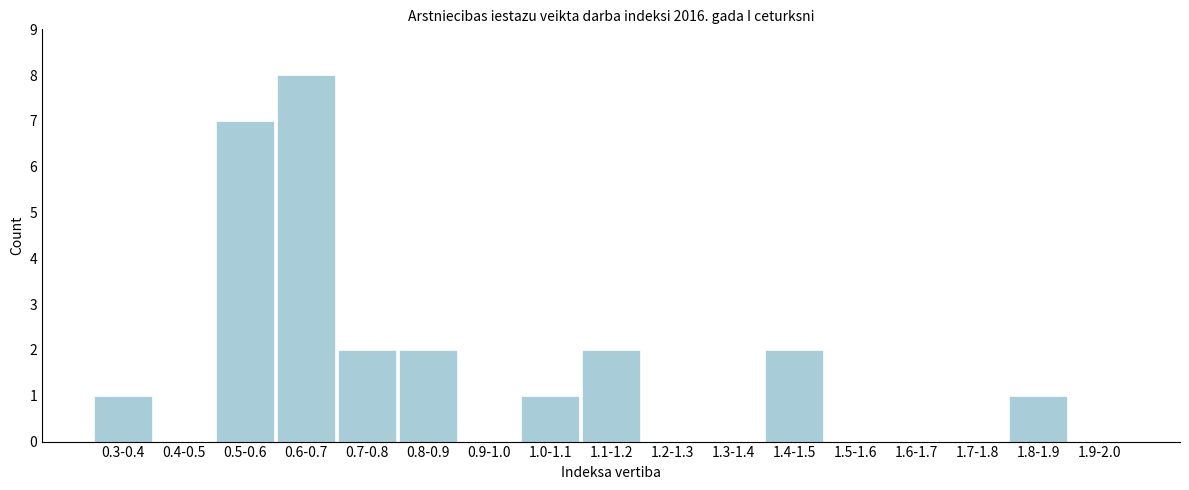

Reading right to left, extract all data points from this chart.

1.9-2.0=0	1.8-1.9=1	1.7-1.8=0	1.6-1.7=0	1.5-1.6=0	1.4-1.5=2	1.3-1.4=0	1.2-1.3=0	1.1-1.2=2	1.0-1.1=1	0.9-1.0=0	0.8-0.9=2	0.7-0.8=2	0.6-0.7=8	0.5-0.6=7	0.4-0.5=0	0.3-0.4=1